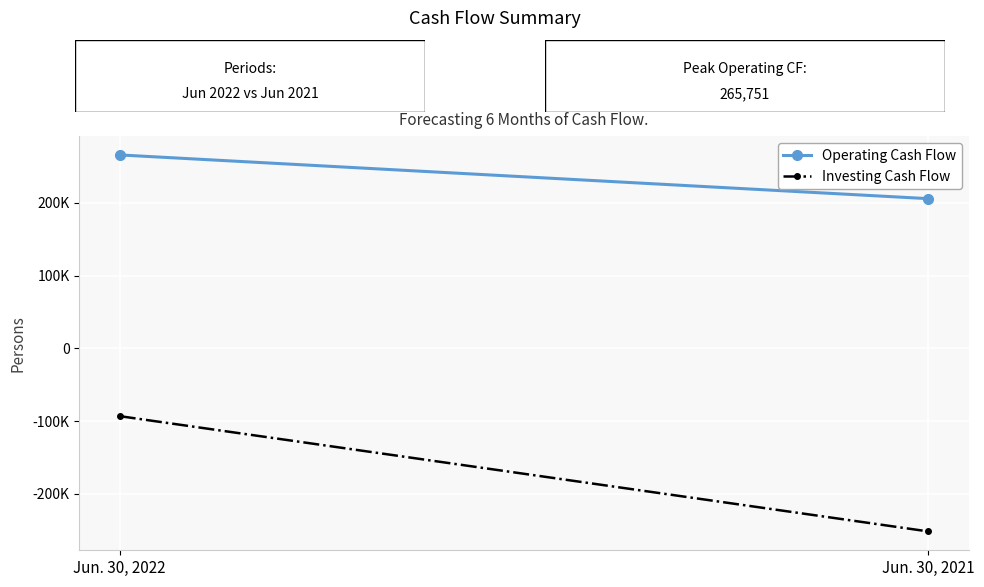

What is the average value of the Investing Cash Flow series?

-172416